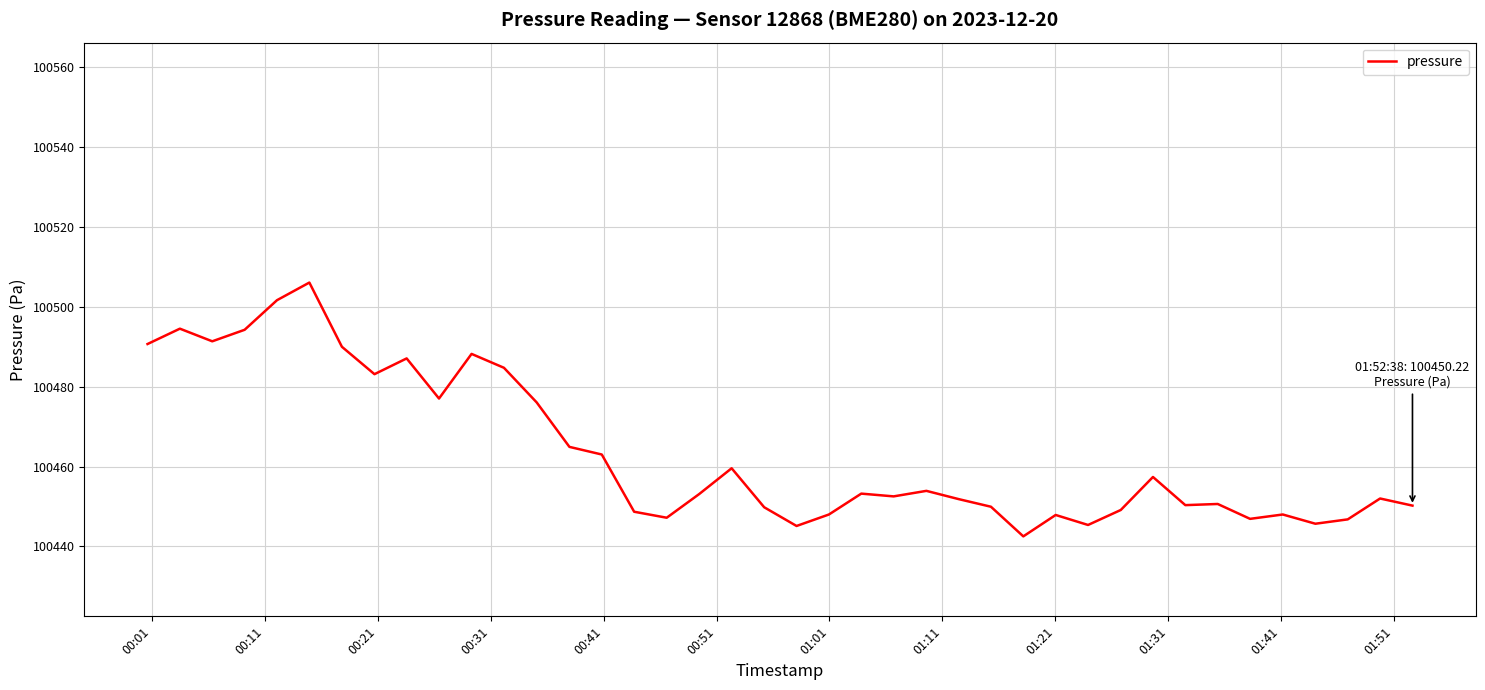

What is the greatest value displayed?

100506.0